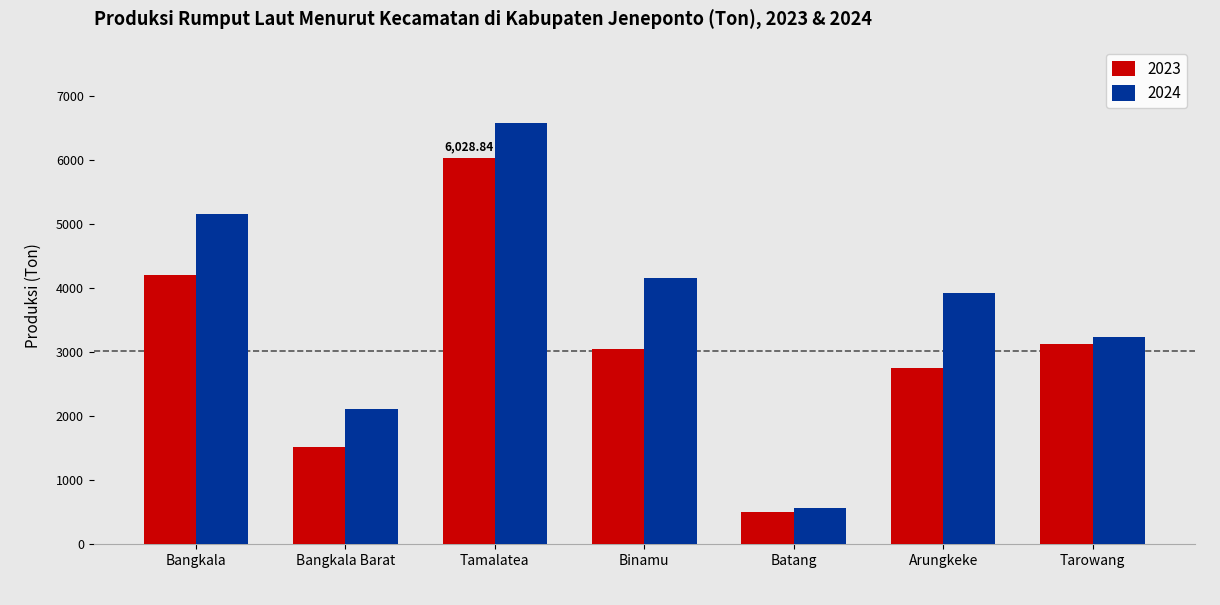

How many categories are shown in the chart?

7